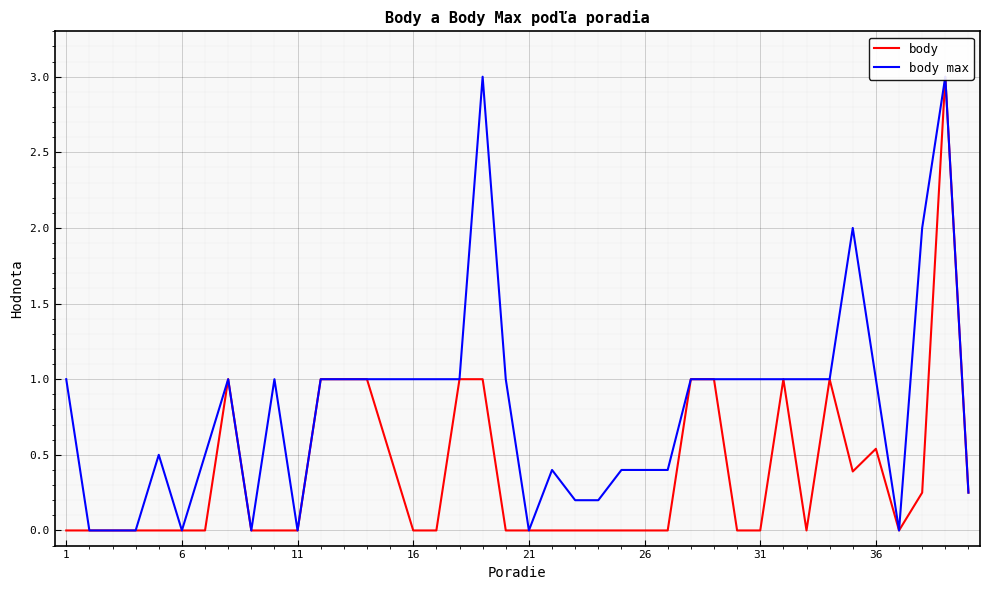

What are all the series names shown in the legend?

body, body max